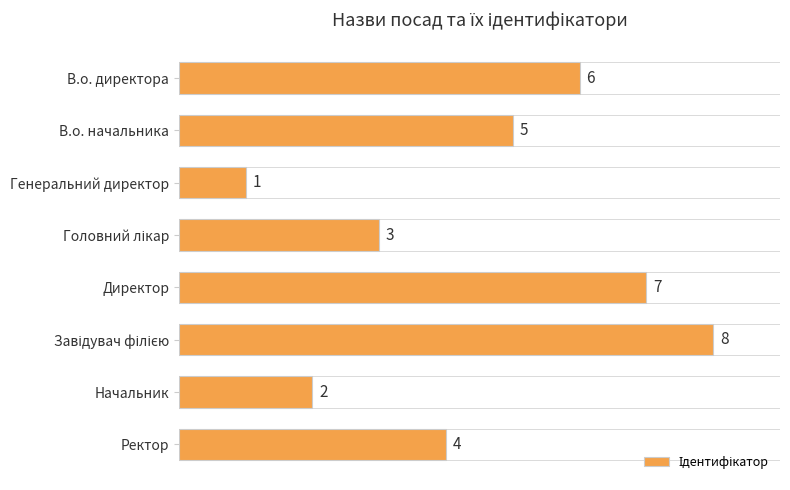

The chart shows a value of 0 at Генеральний директор. True or false?

False